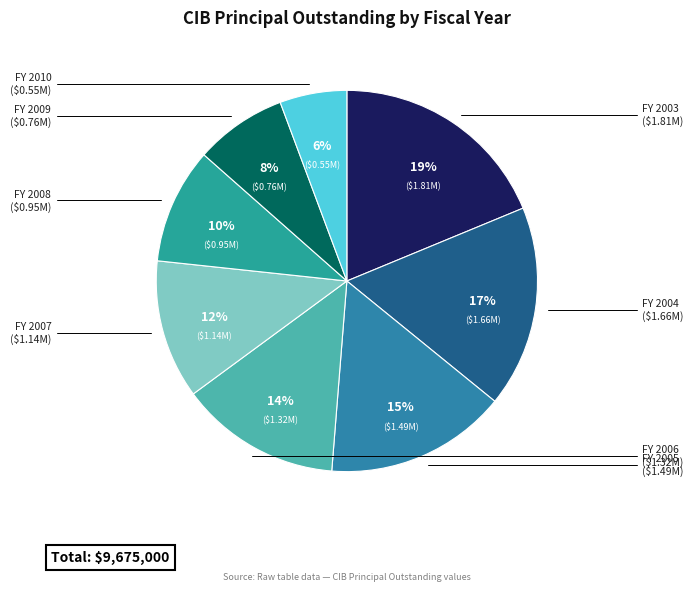

To the nearest percent, what is the difference between the largest and smallest slice percentages?

13%